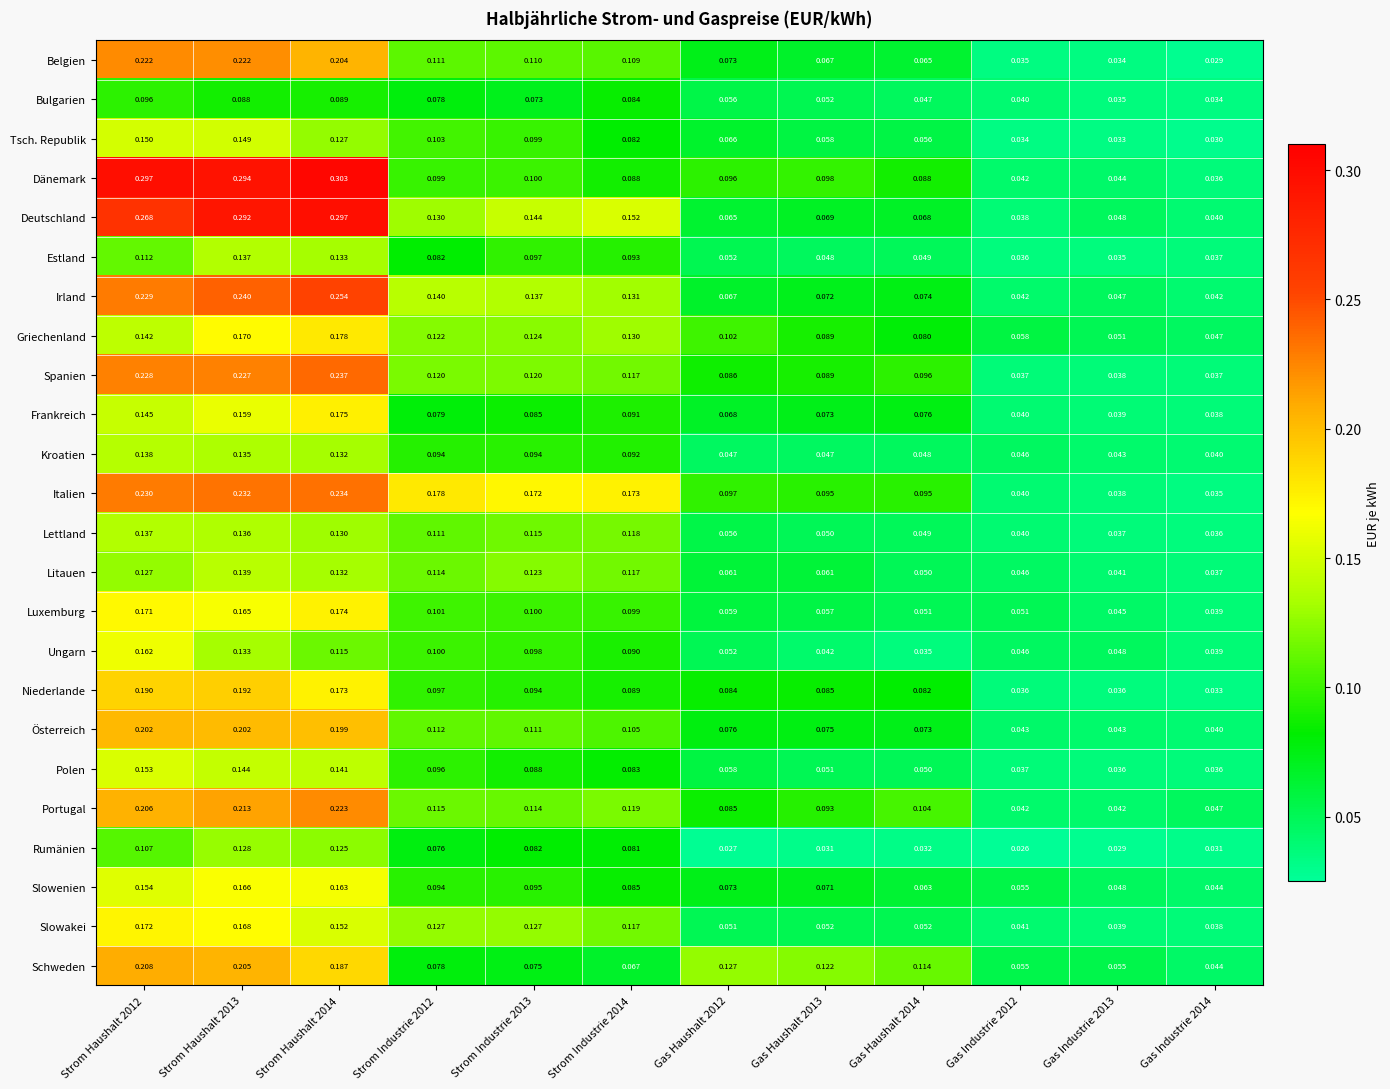

Which series has the largest range (max minus min)?

Dänemark